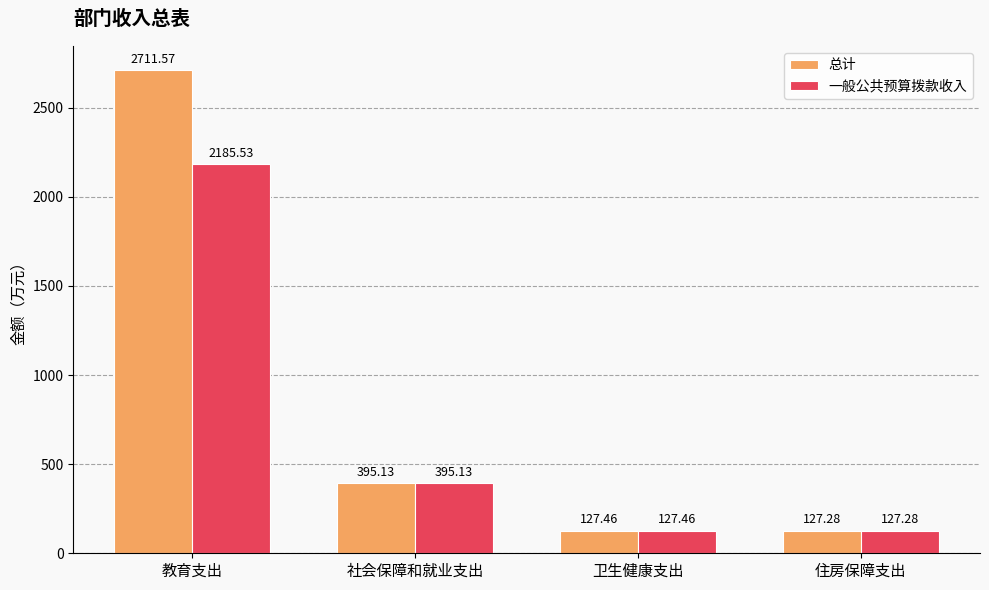

Count the number of categories in the chart.

4